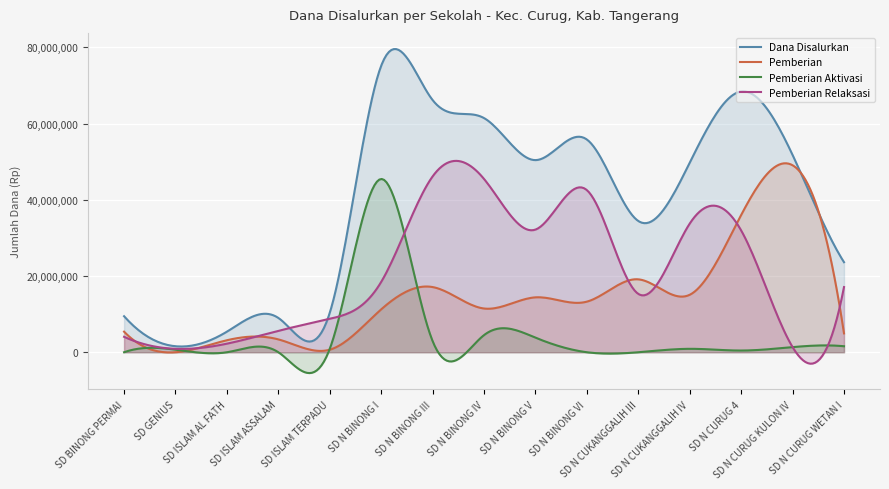

How many data points in Pemberian are less than 11475000?

7